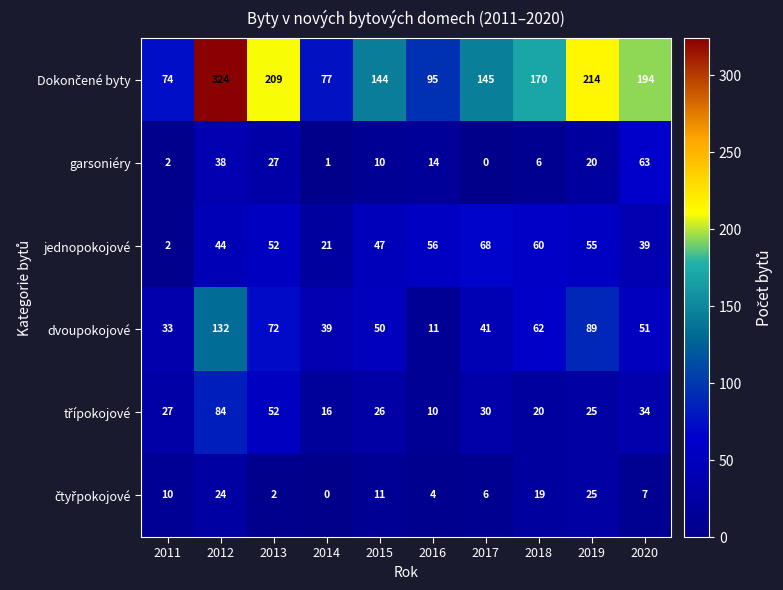

What is the total value across all series at 2016?

190